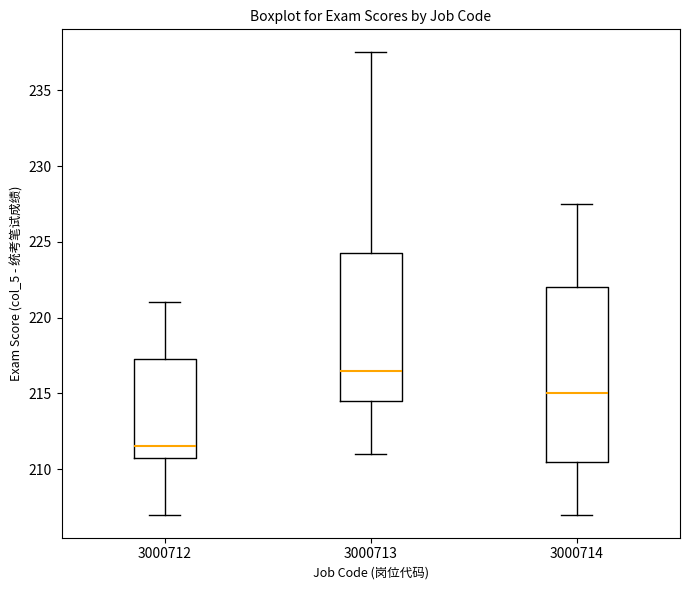

Where does the upper whisker of the box at x = 3000712 end on the y-axis? The values are not printed on the chart, so give them approximately, as read against the axis.

221.0